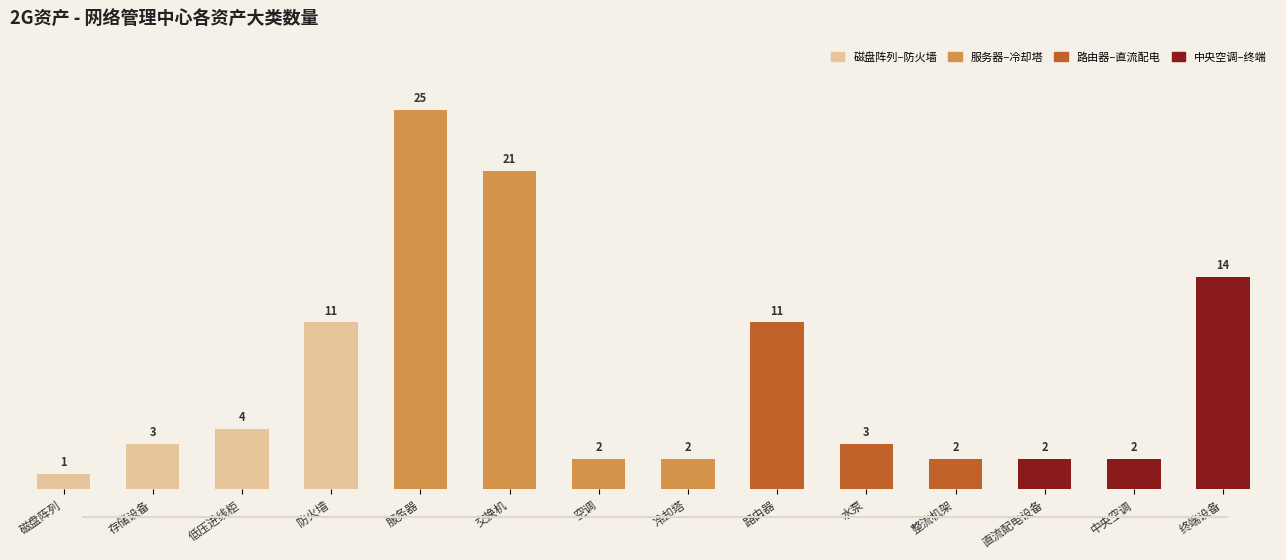

Reading left to right, extract all data points from this chart.

1	3	4	11	25	21	2	2	11	3	2	2	2	14